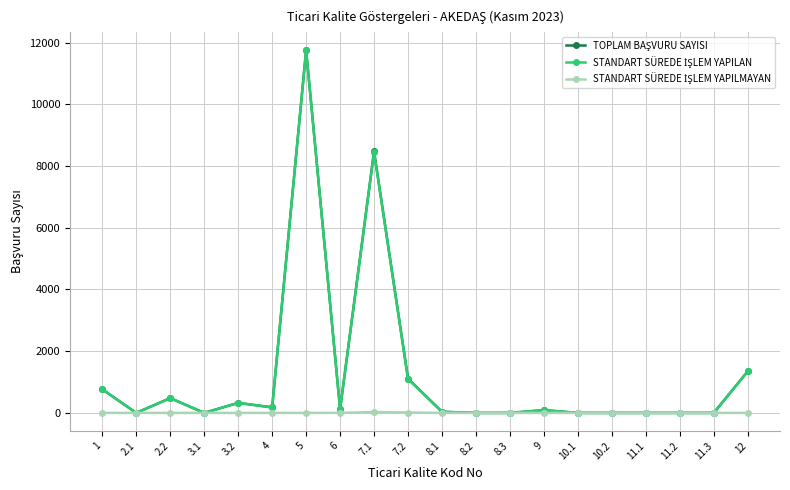

What is the label of the 17th point from the left?

11.1